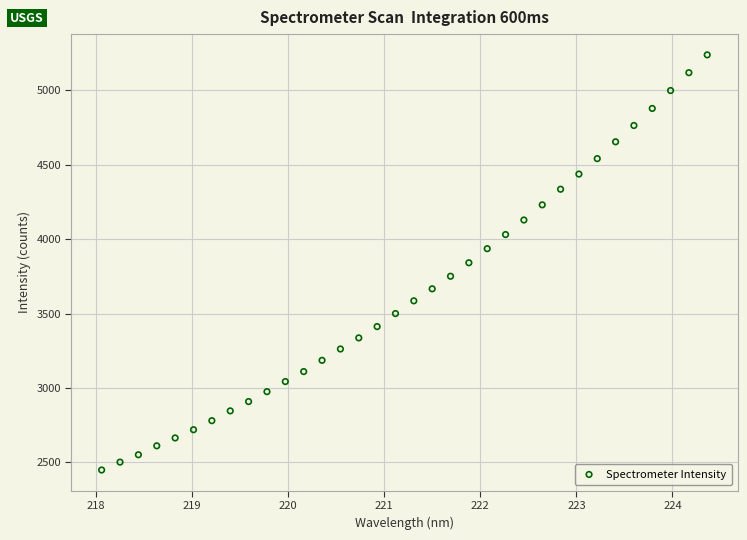

What is the range of X values (max minus min)?

6.3